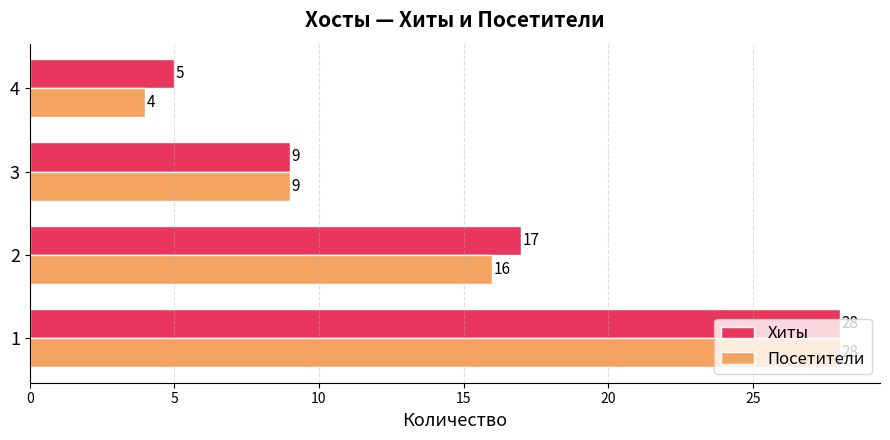

List the series in order of their overall mean, lowest first.

Посетители, Хиты